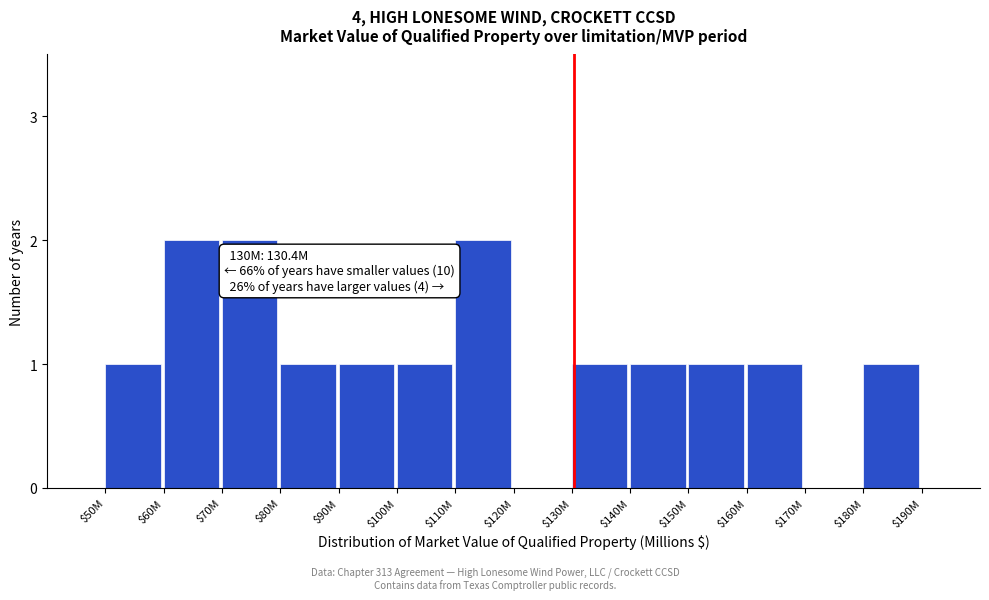

What is the sum of all values?

15